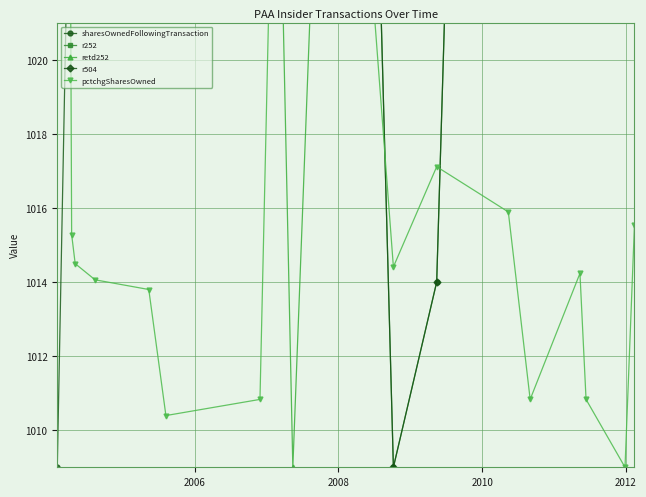

What is the sum of all r504 values?

17331.0